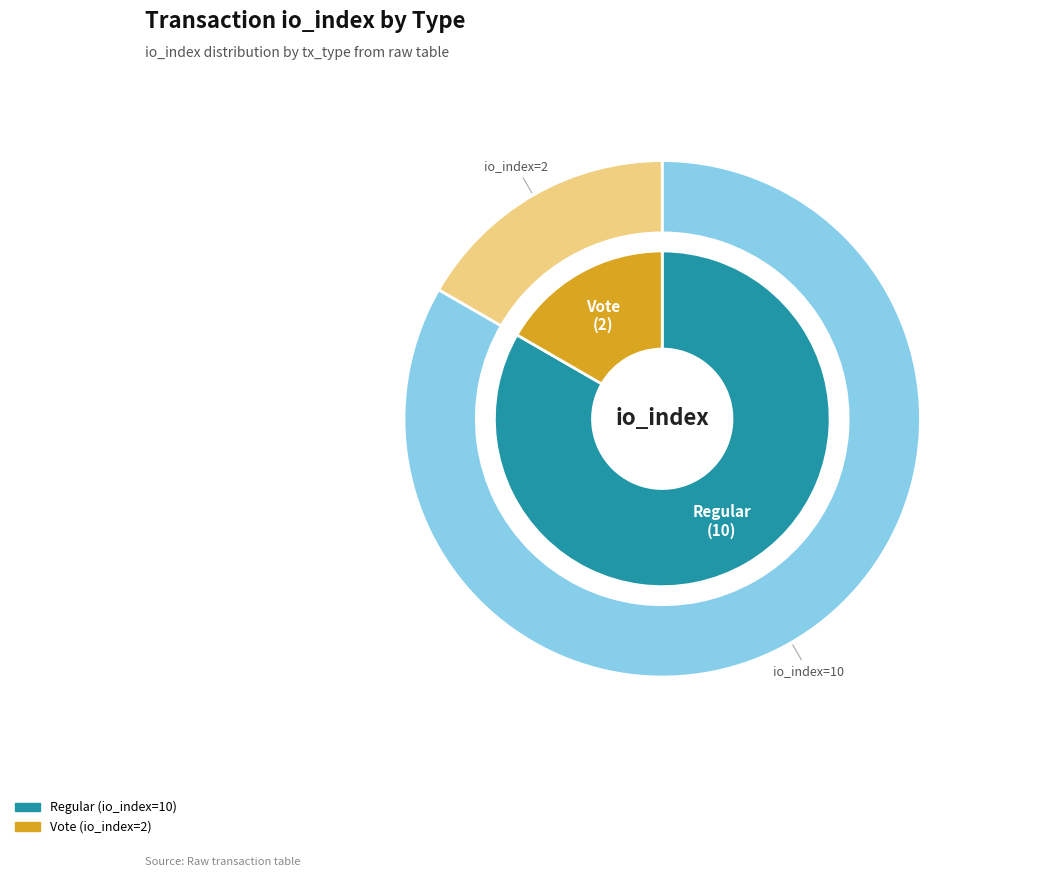

How many slices are in this pie chart?

2